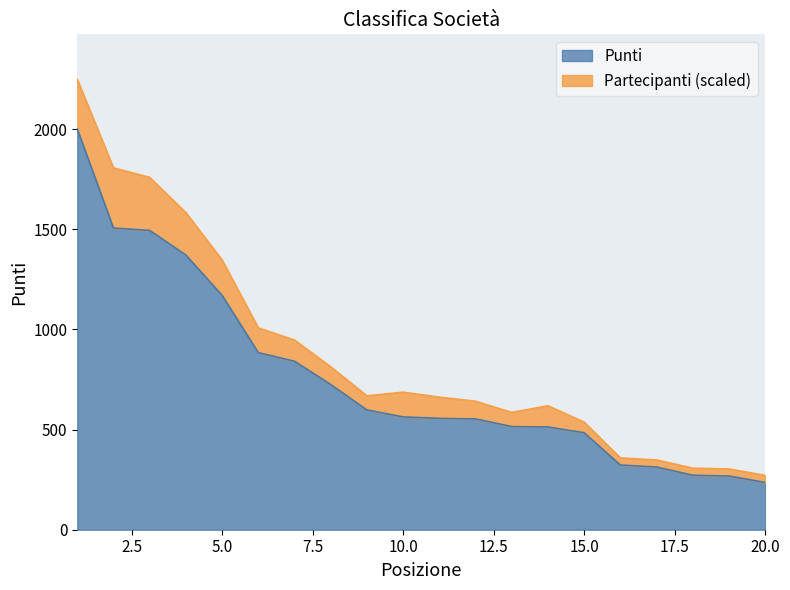

True or false: the data has more than 2 interior local peaks.

False